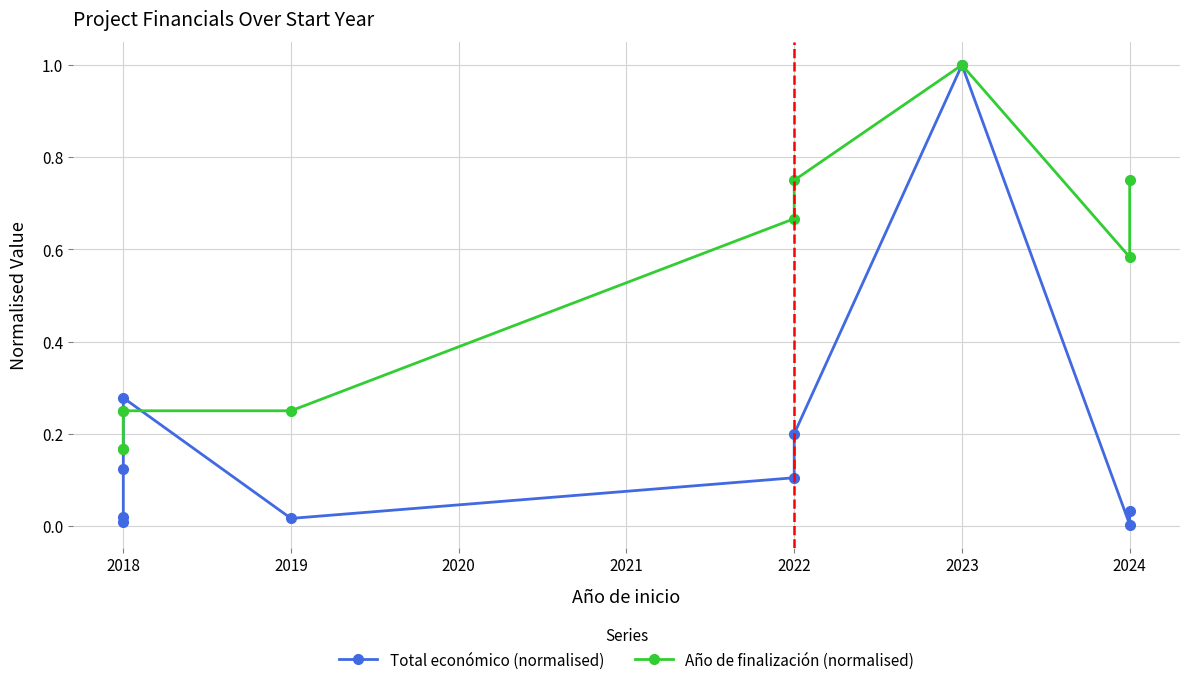

How many lines are shown in the chart?

2